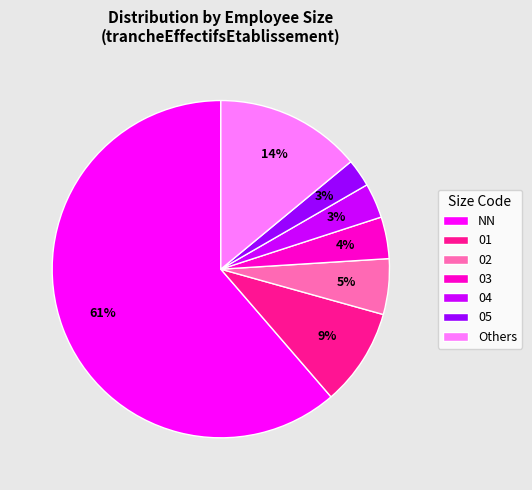

Combined, do 05 and 04 account for over 50%?

No